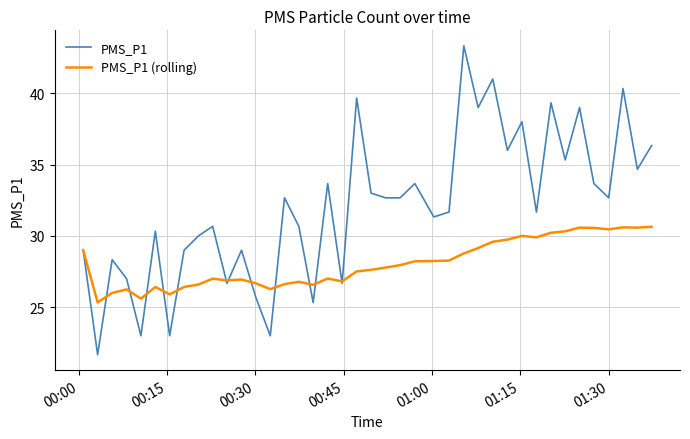

Does the chart have visible grid lines?

Yes